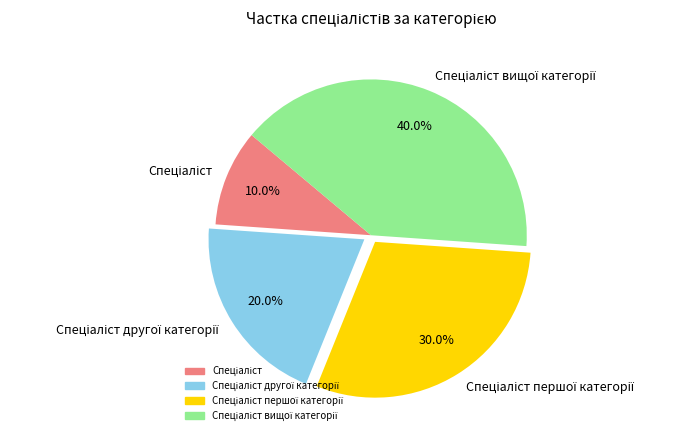

Does any single category account for the majority?

No